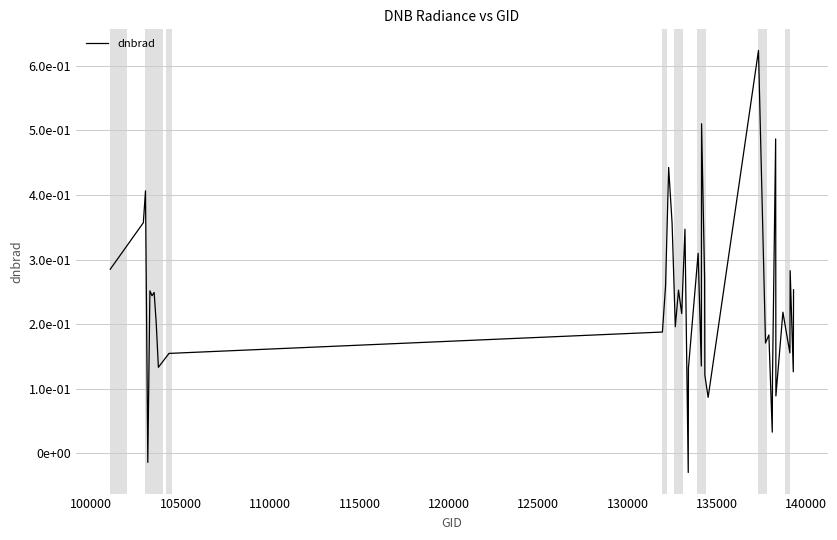

Does the chart have visible grid lines?

Yes